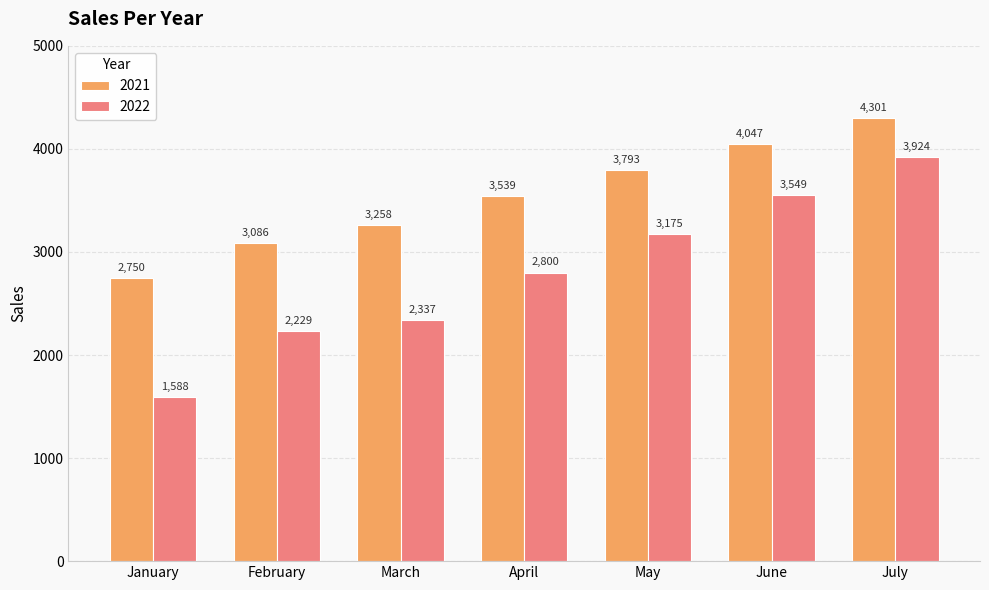

Which category has the lowest value across all series?

January